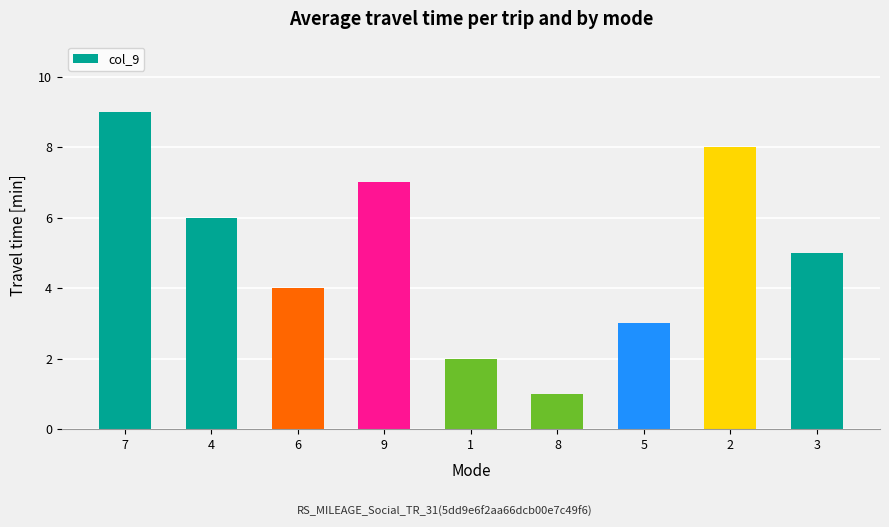

What is the label of the 7th bar from the left?

5